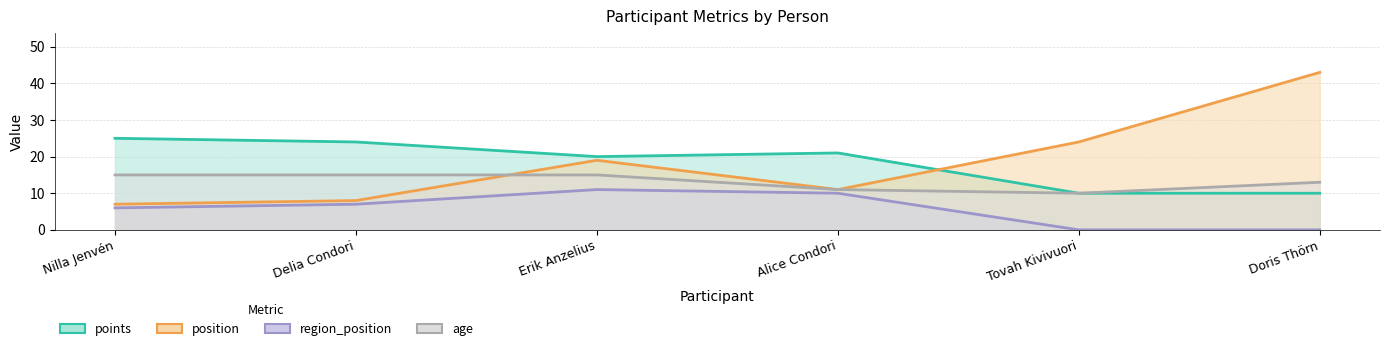

What is the approximate value of points at Alice Condori?

21